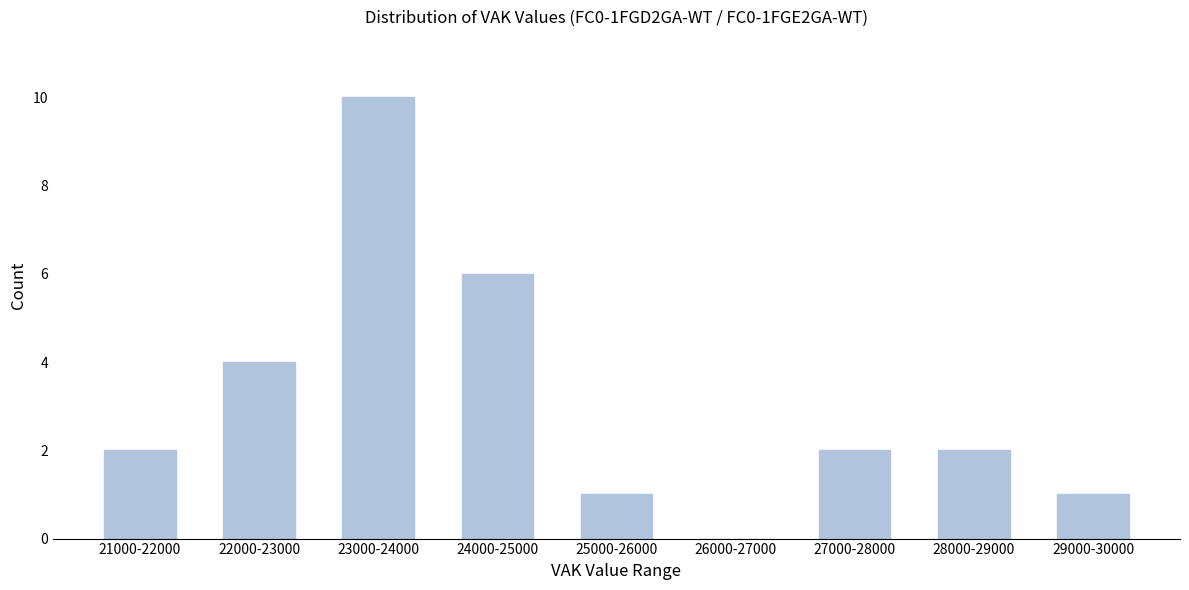

Reading left to right, transcribe all the data shown in this chart.

21000-22000=2	22000-23000=4	23000-24000=10	24000-25000=6	25000-26000=1	26000-27000=0	27000-28000=2	28000-29000=2	29000-30000=1